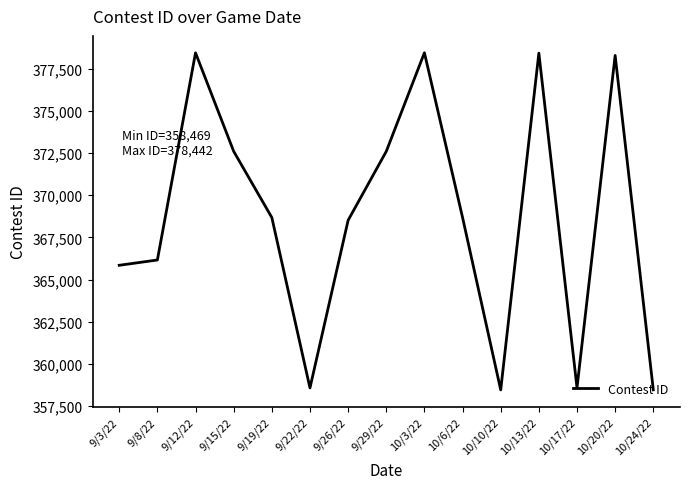

True or false: the data shows 378442 at 10/3/22.

True